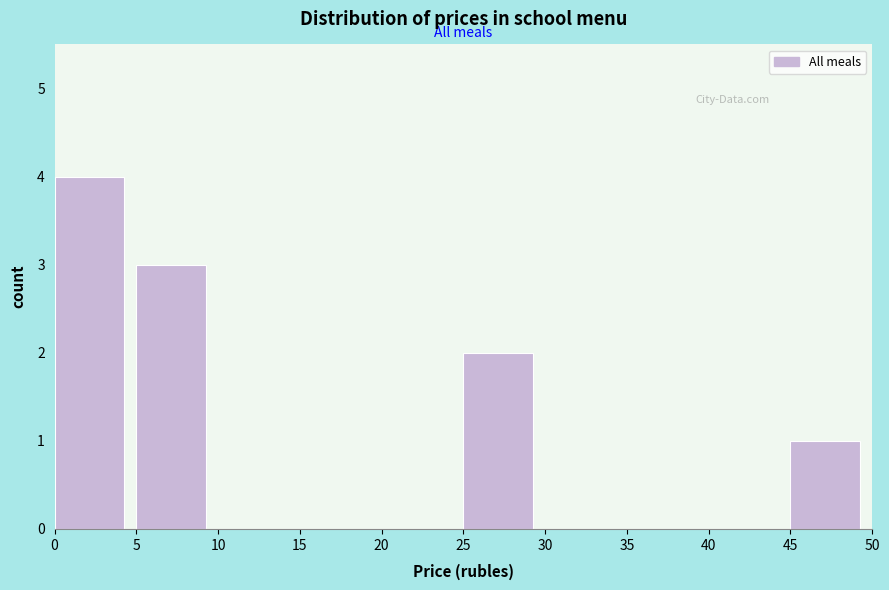

Reading left to right, transcribe this chart: for each bar, give the range it covers on the x-axis and its height. The values are not printed on the chart, so give them approximately, as read against the axis.

0 to 5: 4
5 to 10: 3
10 to 15: 0
15 to 20: 0
20 to 25: 0
25 to 30: 2
30 to 35: 0
35 to 40: 0
40 to 45: 0
45 to 50: 1